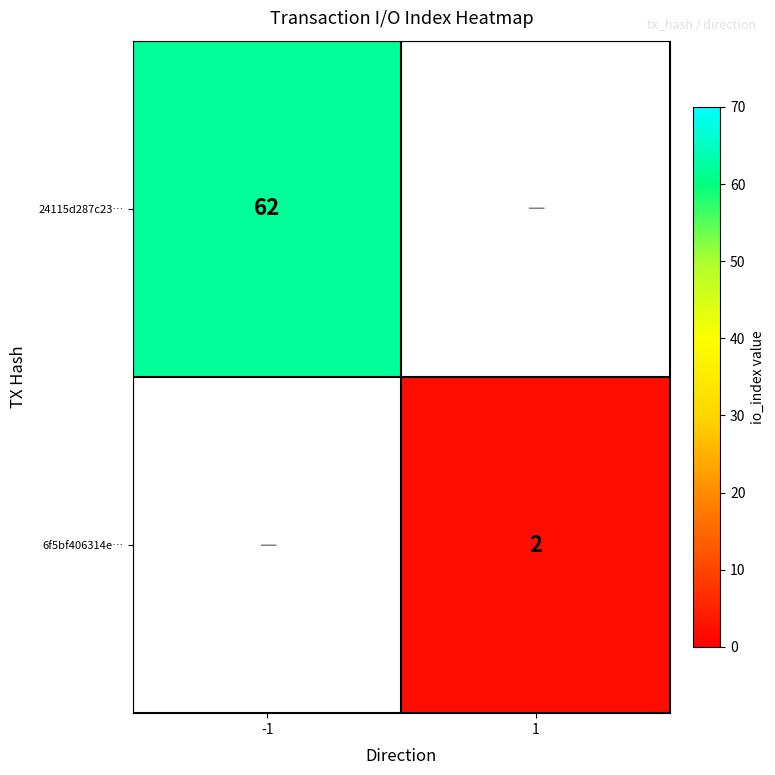

Which category has the lowest value across all series?

1